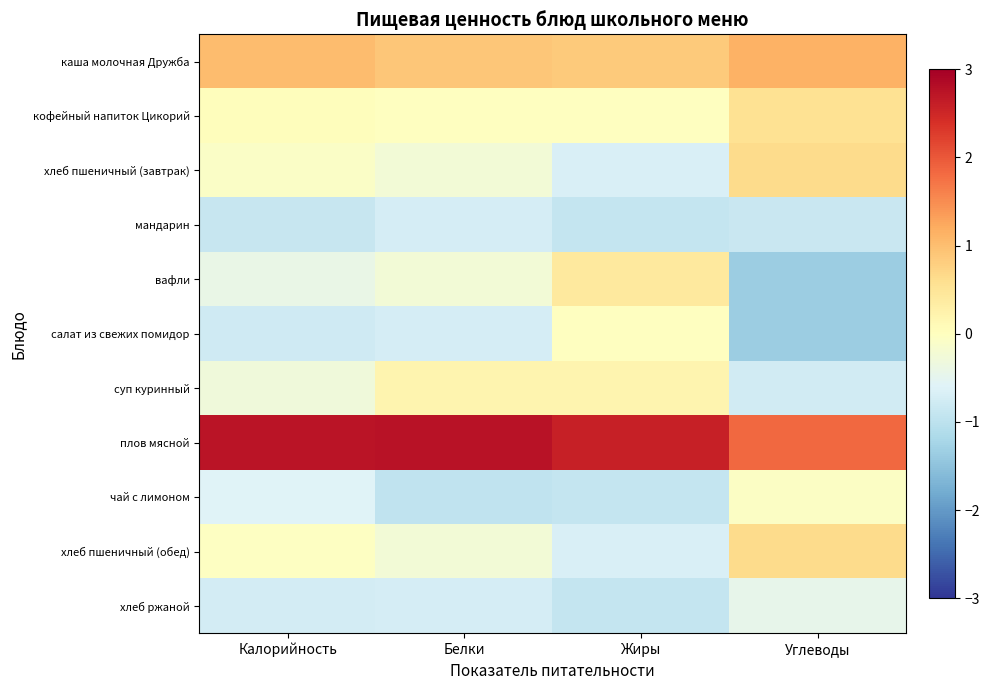

Which has a higher value, Белки or Углеводы?

Углеводы